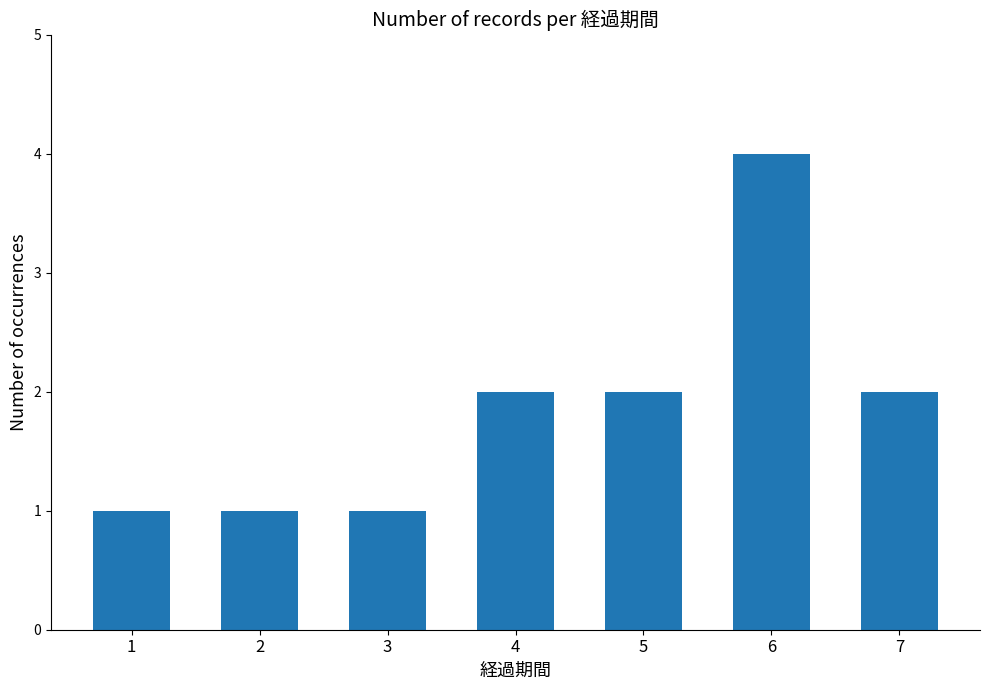

Reading left to right, what are all the values shown in this chart?

1=1	2=1	3=1	4=2	5=2	6=4	7=2